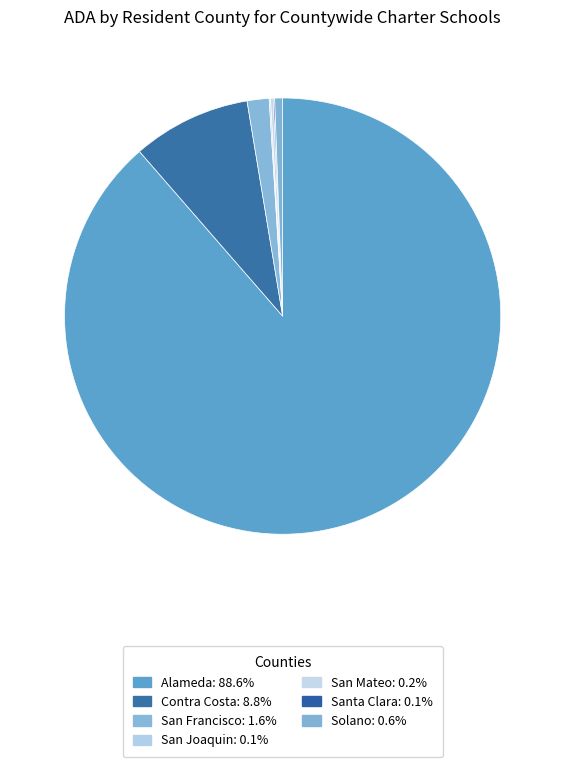

Is it true that Solano is 11% of the pie?

False